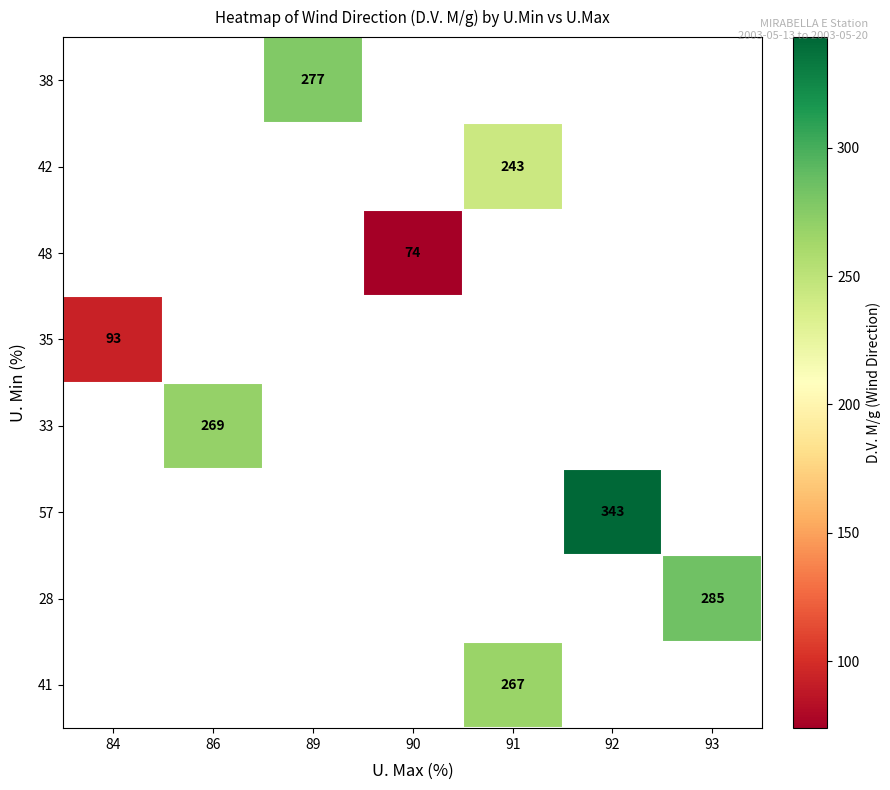

How many distinct data groups are displayed?

8